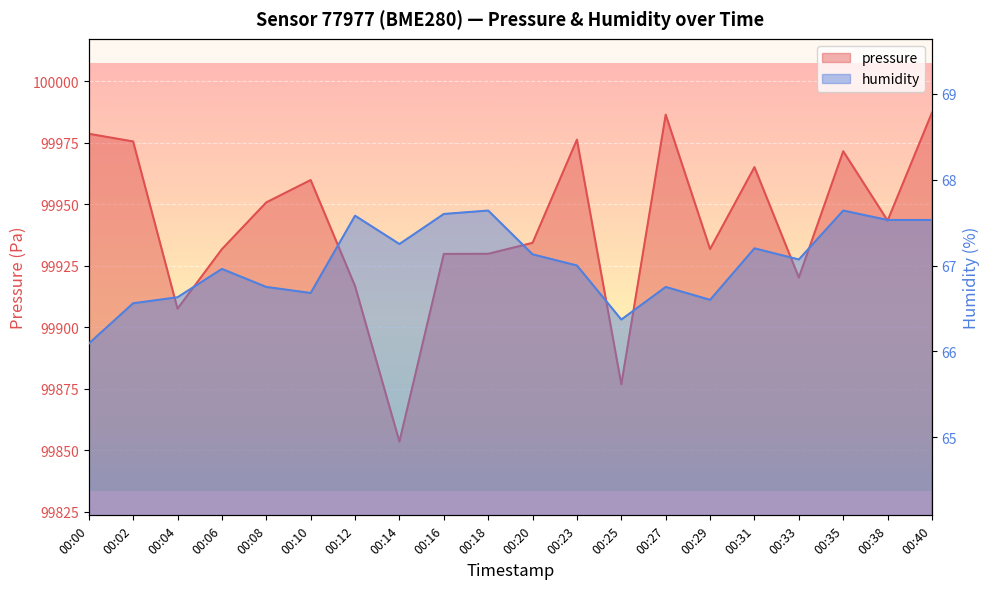

Between 00:33 and 00:12, which is larger?

00:33